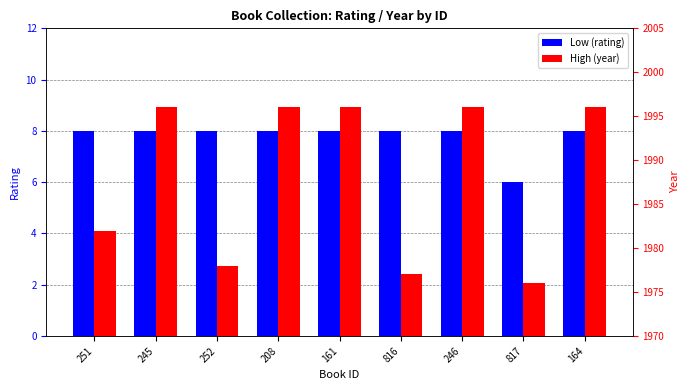

Which series has the largest total across all categories?

High (year)